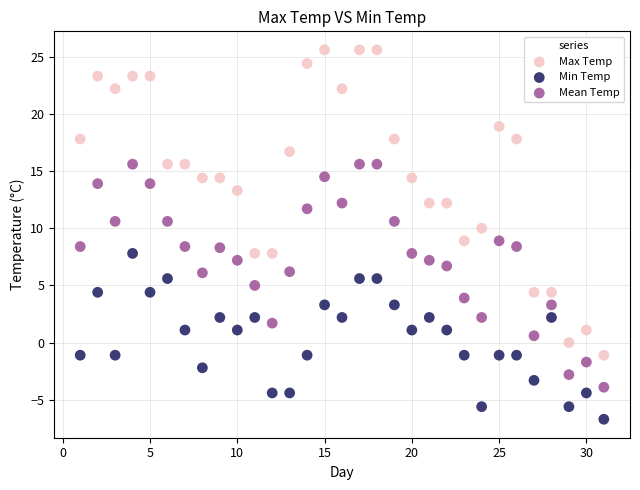

Which series reaches the minimum Y coordinate?

Min Temp